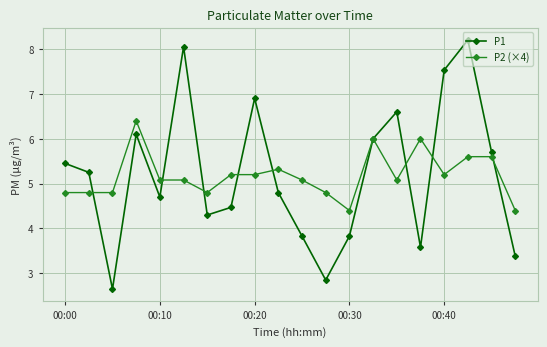

What is the maximum value for P2 (×4)?

6.4